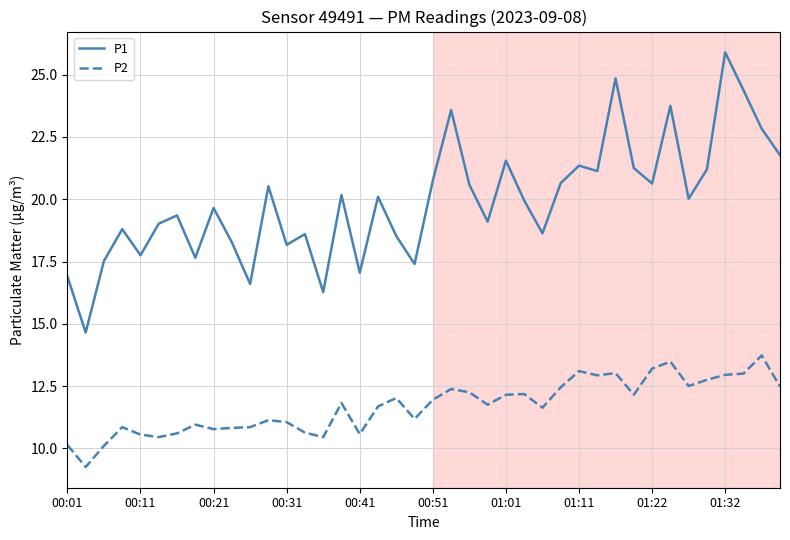

Which series has the largest range (max minus min)?

P1